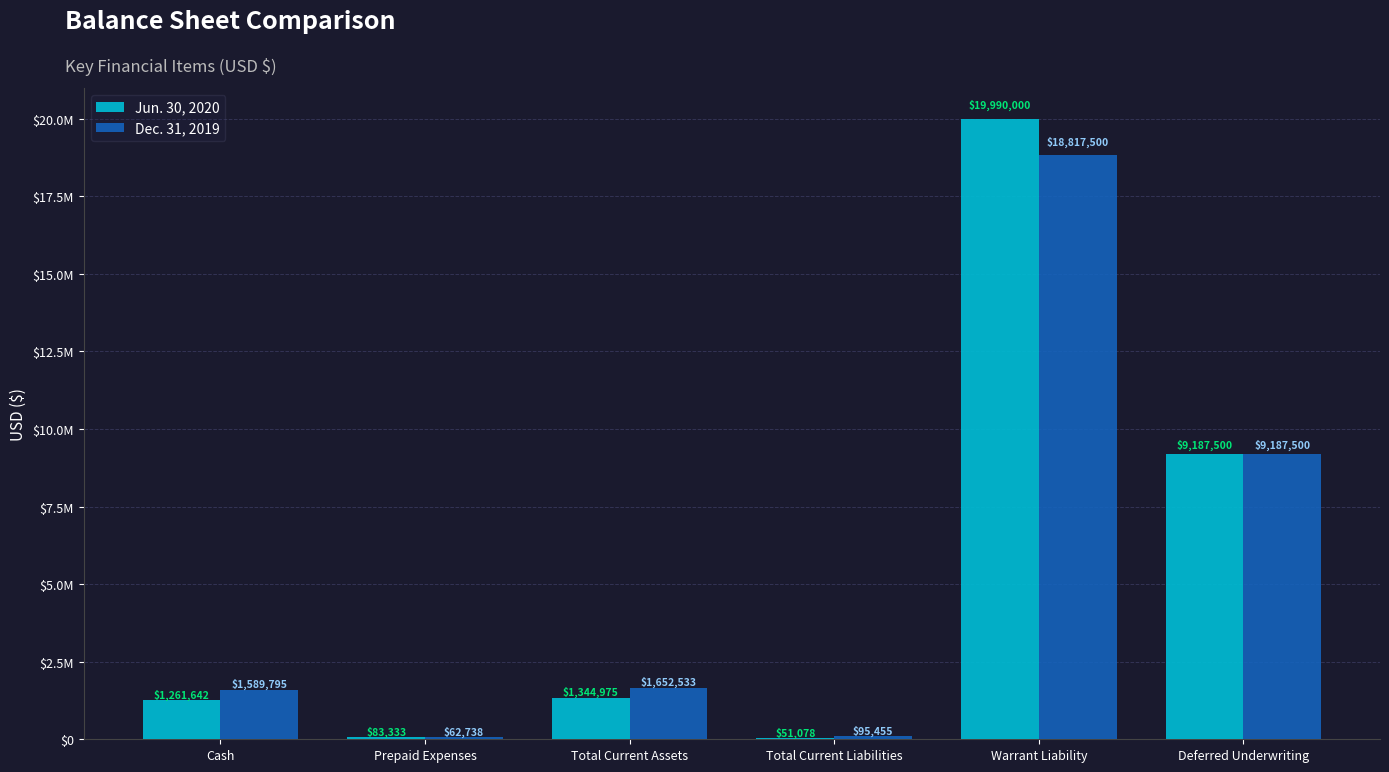

What are all the series names shown in the legend?

Jun. 30, 2020, Dec. 31, 2019